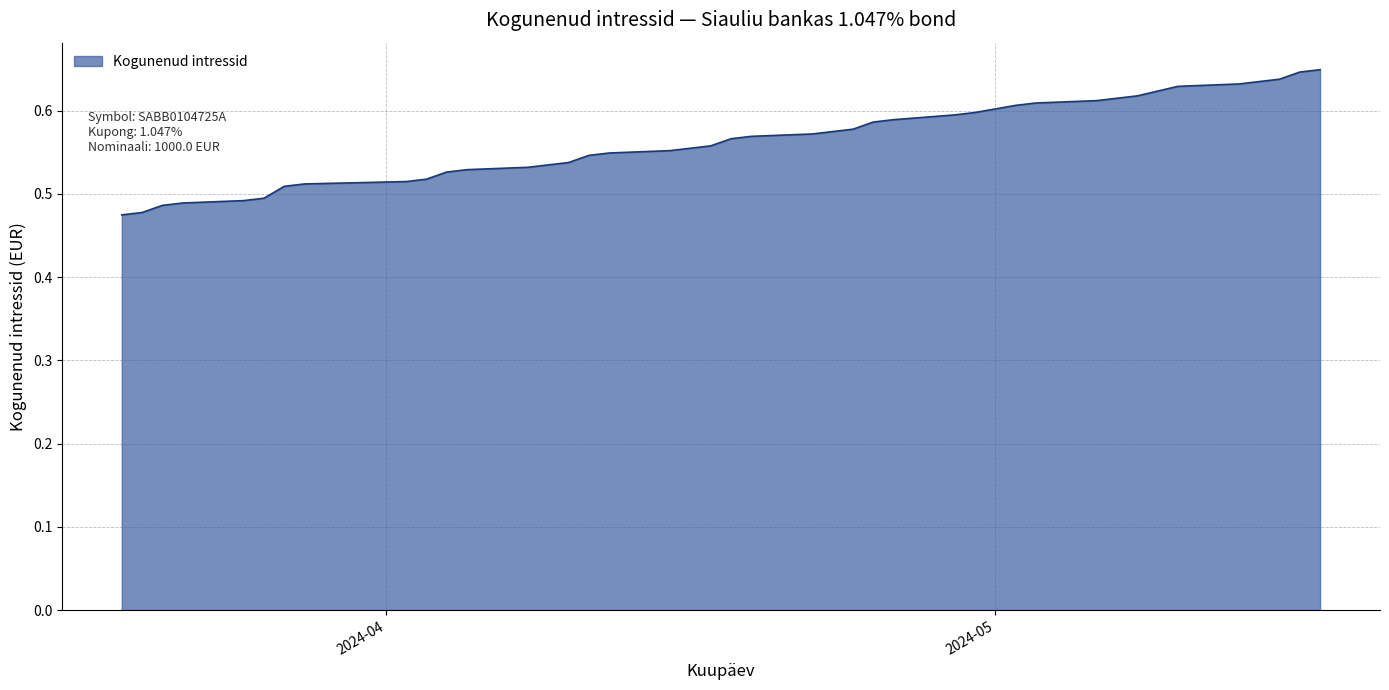

Reading left to right, what are all the values shown in this chart?

2024-05-17=0.5	2024-05-16=0.5	2024-05-15=0.5	2024-05-14=0.5	2024-05-13=0.5	2024-05-10=0.5	2024-05-08=0.5	2024-05-07=0.5	2024-05-06=0.5	2024-05-03=0.5	2024-05-02=0.5	2024-04-30=0.5	2024-04-29=0.5	2024-04-26=0.5	2024-04-25=0.5	2024-04-24=0.5	2024-04-23=0.5	2024-04-22=0.6	2024-04-19=0.6	2024-04-18=0.6	2024-04-17=0.6	2024-04-16=0.6	2024-04-15=0.6	2024-04-12=0.6	2024-04-11=0.6	2024-04-10=0.6	2024-04-09=0.6	2024-04-08=0.6	2024-04-05=0.6	2024-04-04=0.6	2024-04-03=0.6	2024-04-02=0.6	2024-03-28=0.6	2024-03-27=0.6	2024-03-26=0.6	2024-03-25=0.6	2024-03-22=0.6	2024-03-21=0.6	2024-03-20=0.6	2024-03-19=0.6